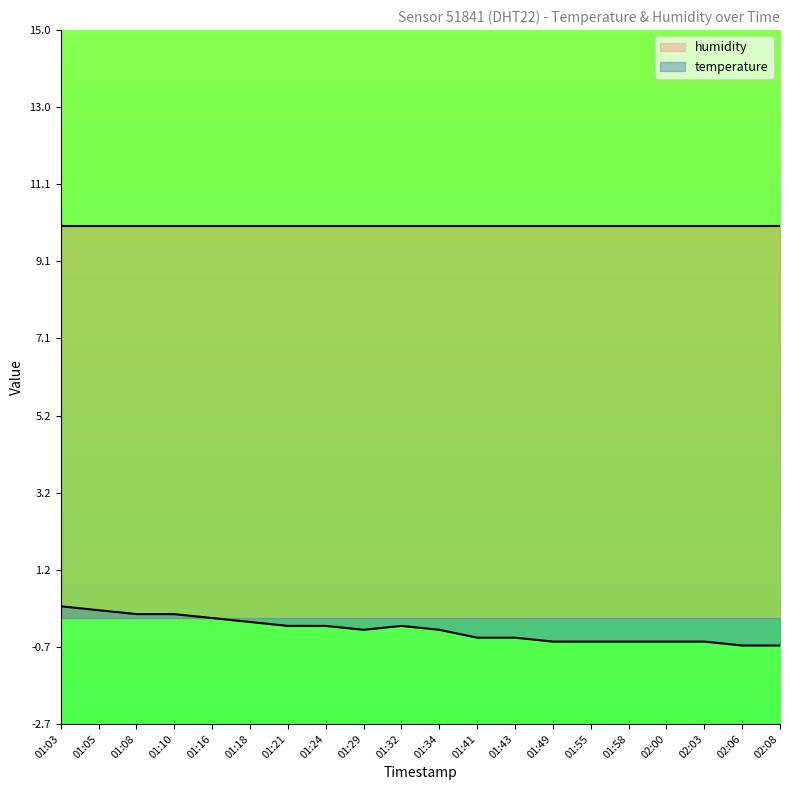

What position from the left is 02:00?

17